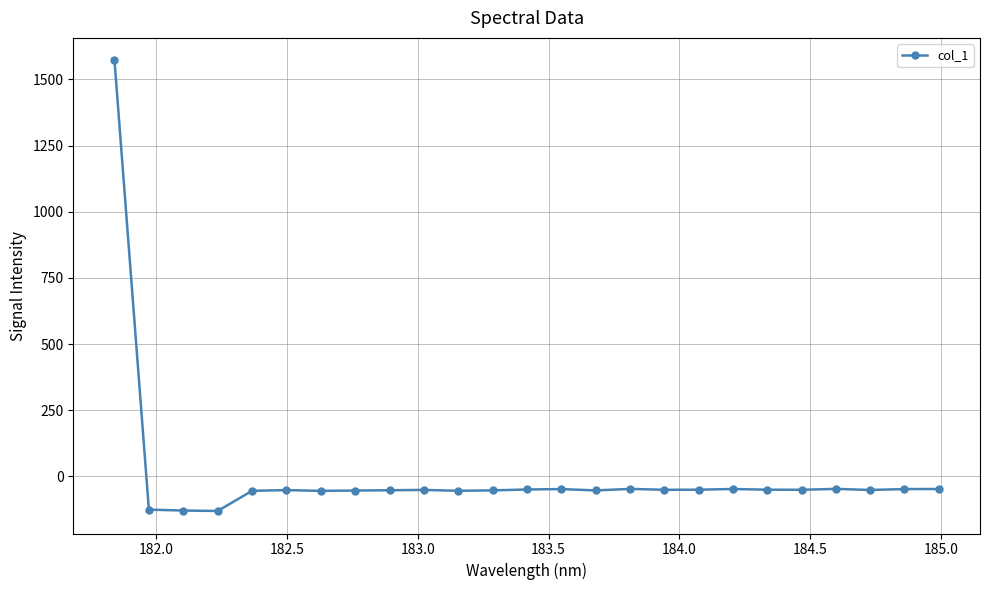

True or false: the data has more than 2 interior local peaks.

True